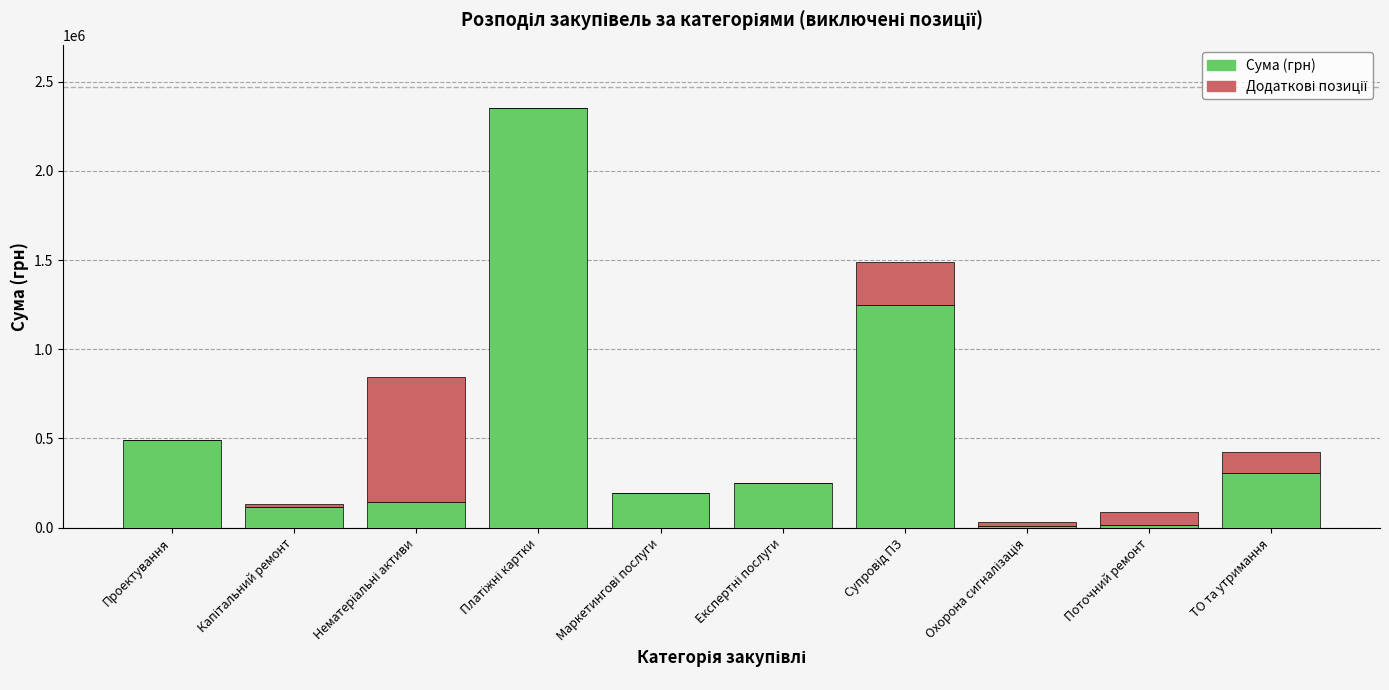

The value of Сума (грн) at Проектування is 205939. True or false?

False